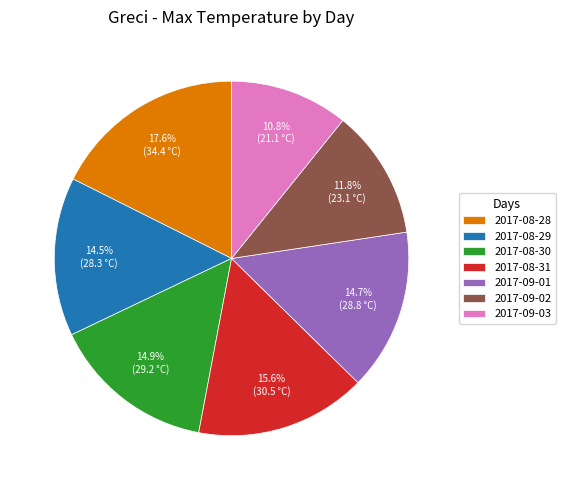

Does 2017-09-02 represent more than half of the total?

No